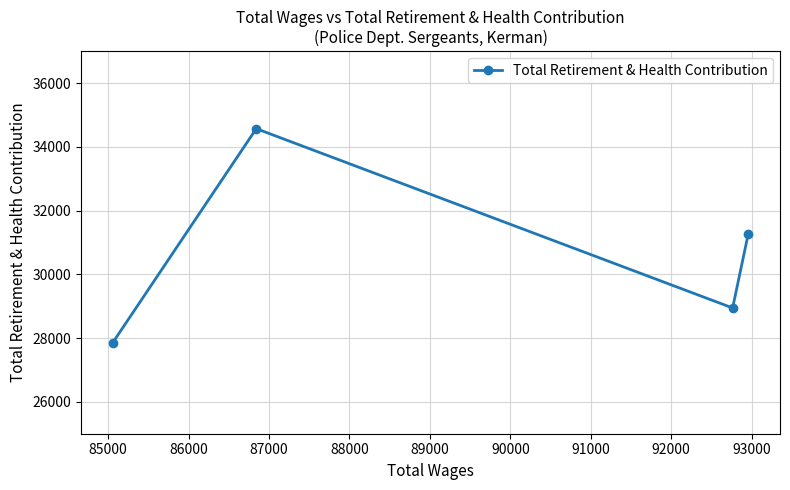

What is the value of the 2nd point from the left?

34570